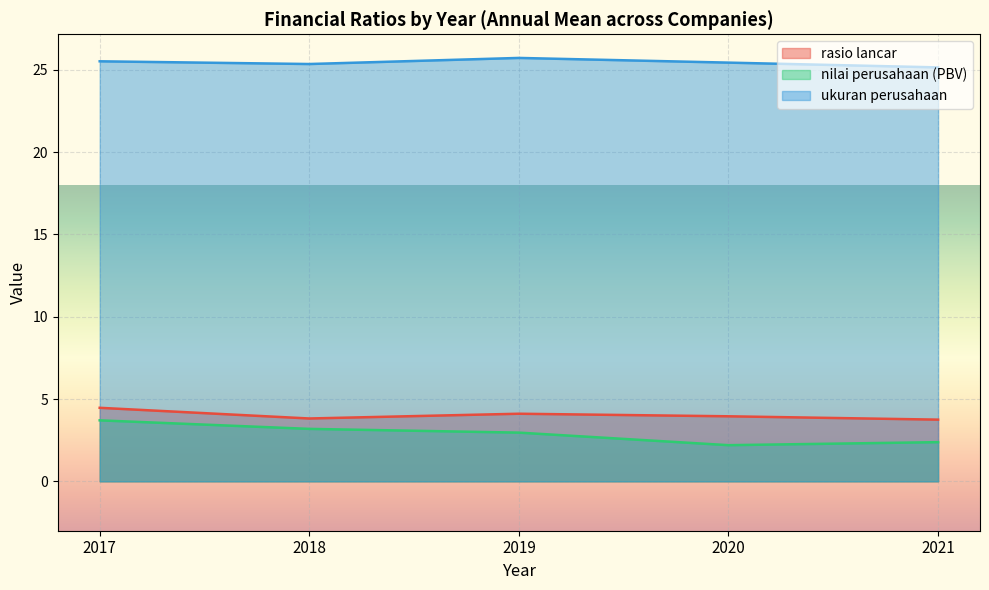

At which label is ukuran perusahaan closest to 22?

2018